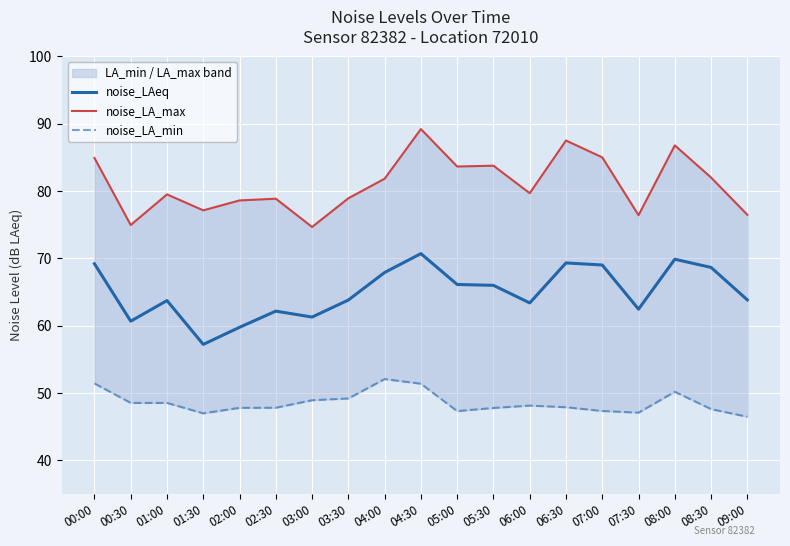

True or false: noise_LAeq and noise_LA_max cross at least once.

False